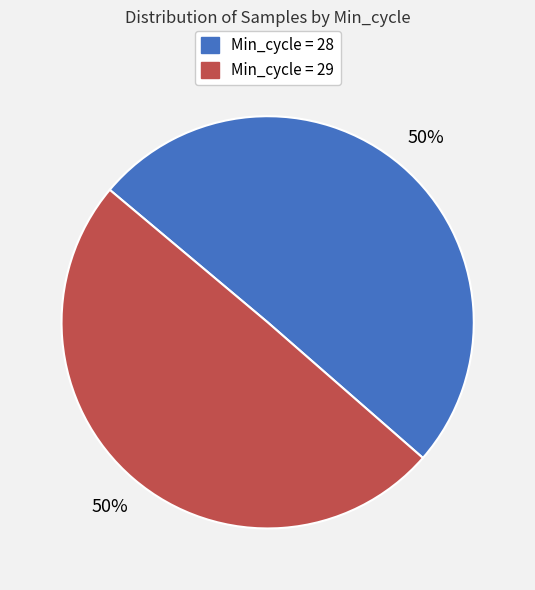

What percentage is the Min_cycle = 29 slice, to the nearest percent?

50%